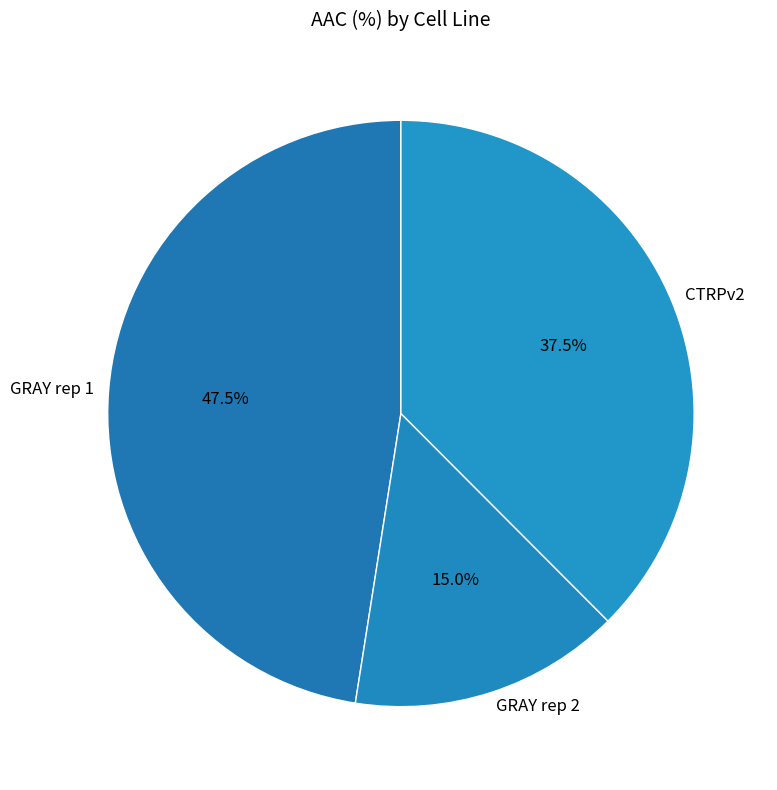

The CTRPv2 slice represents 47% of the pie. True or false?

False